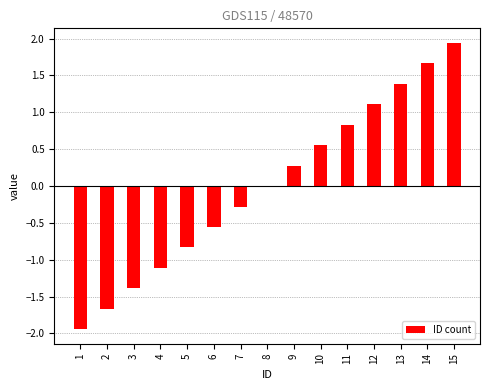

What is the change in value from 4 to 12?

+2.2